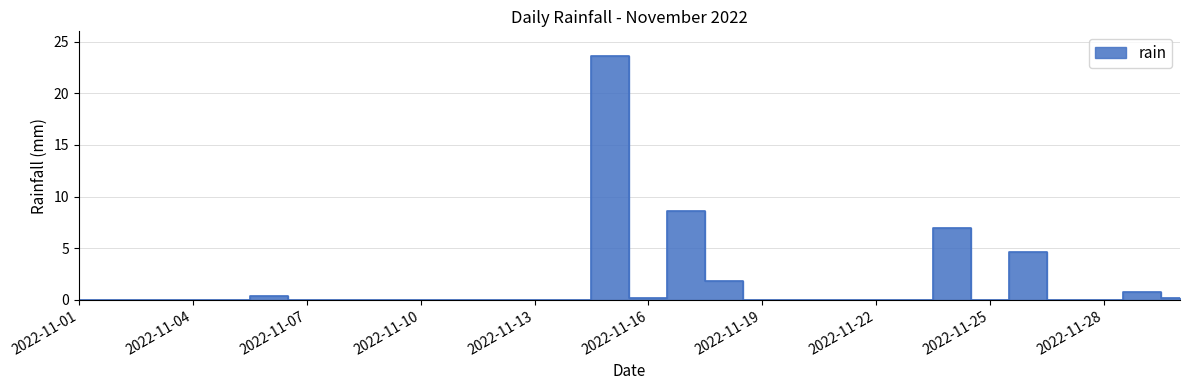

Which label corresponds to the largest value in the chart?

2022-11-15